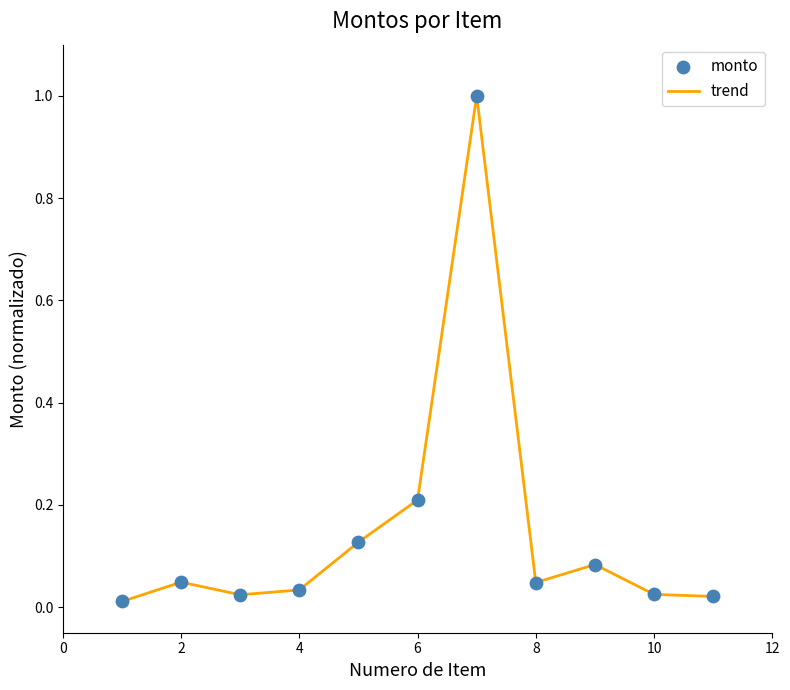

What is the difference between the maximum and minimum values?

1.0